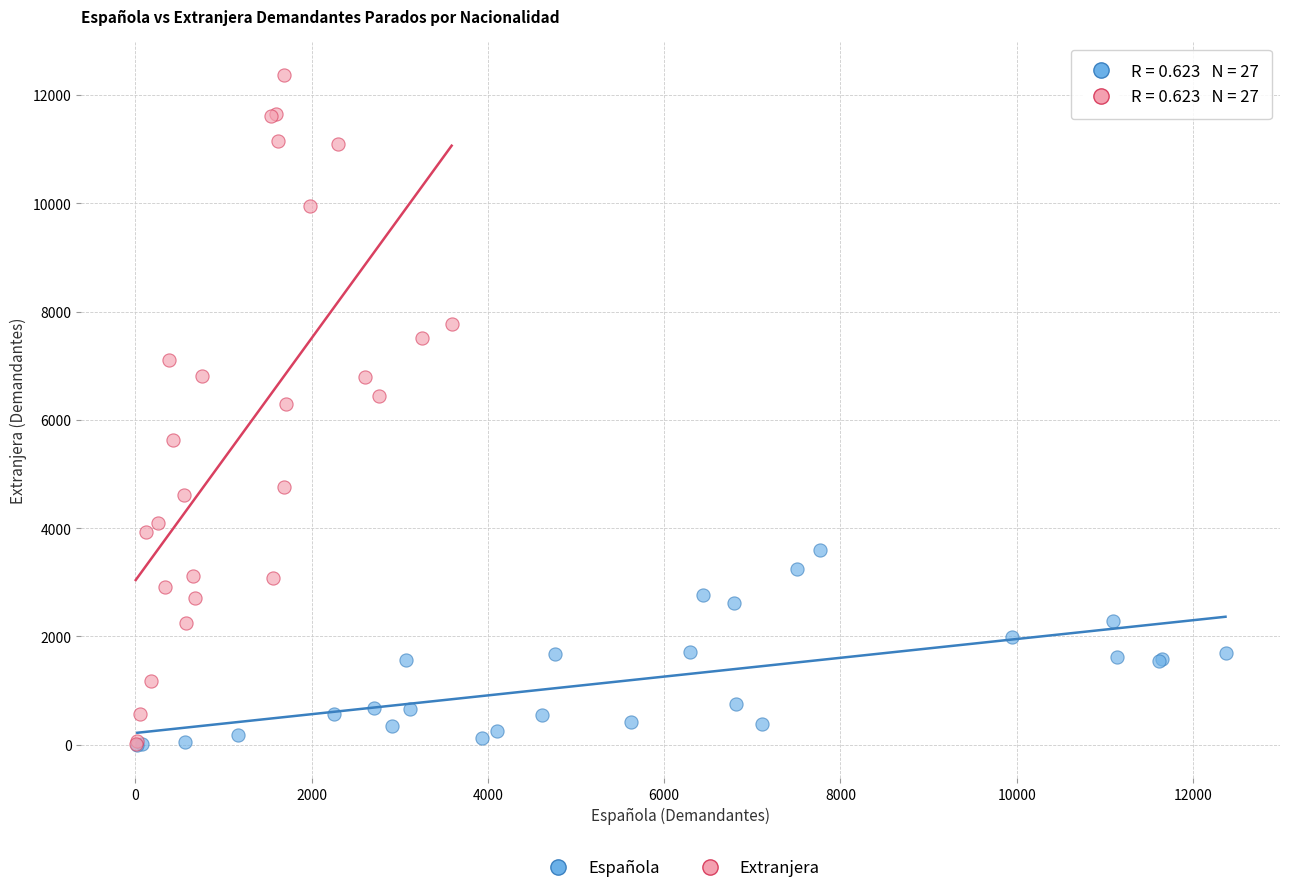

Which series contains the highest Y value?

Extranjera